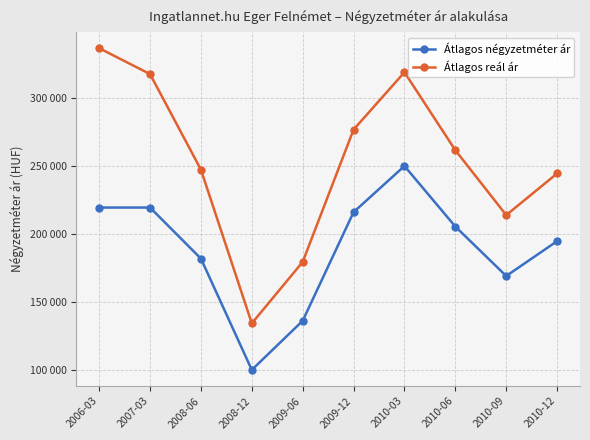

True or false: Átlagos reál ár has more than 2 interior local peaks.

False